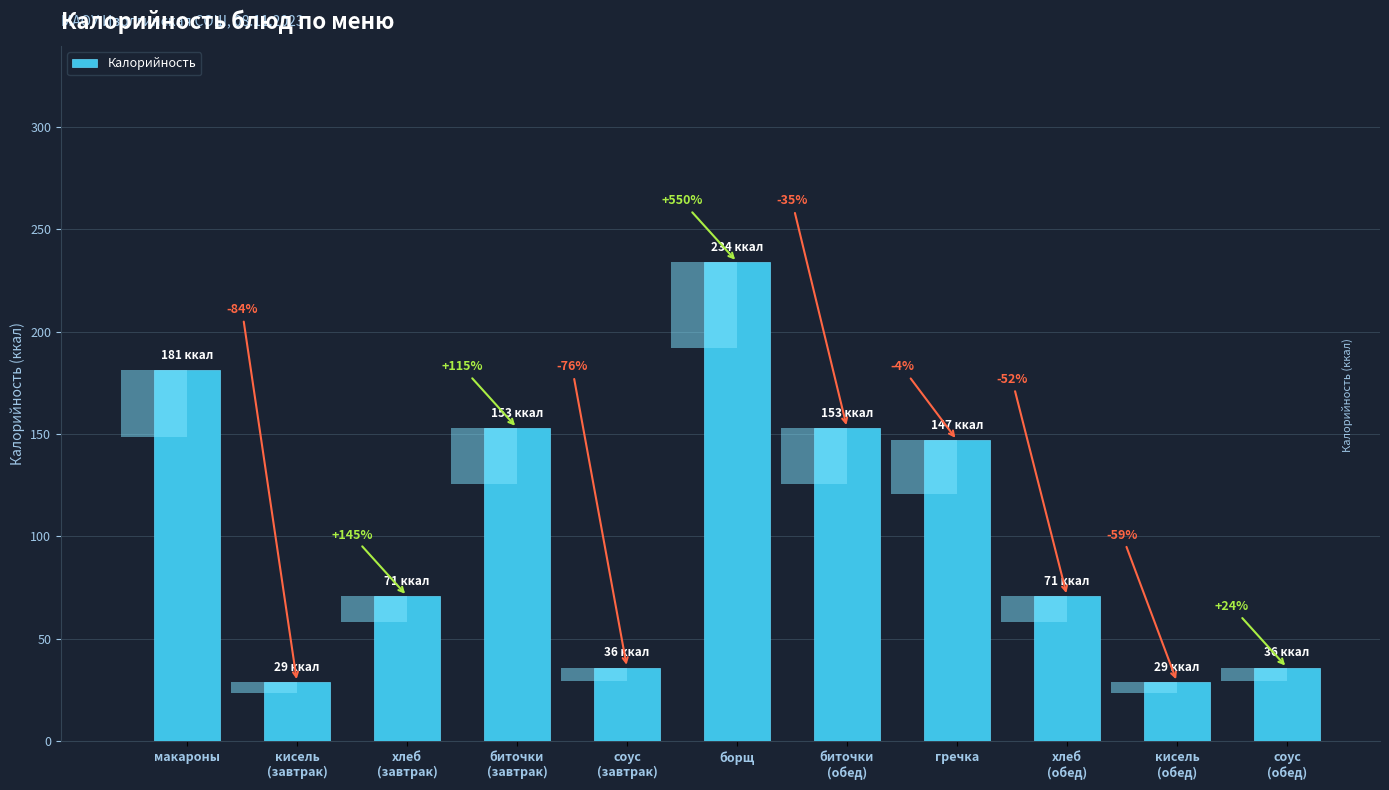

Where is the data nearest to the value 131?

гречка